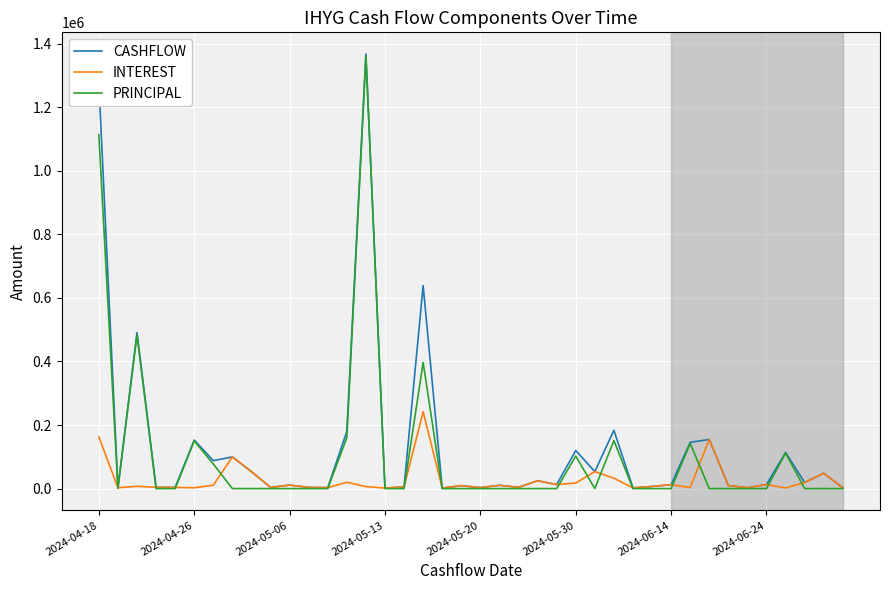

What are all the series names shown in the legend?

CASHFLOW, INTEREST, PRINCIPAL